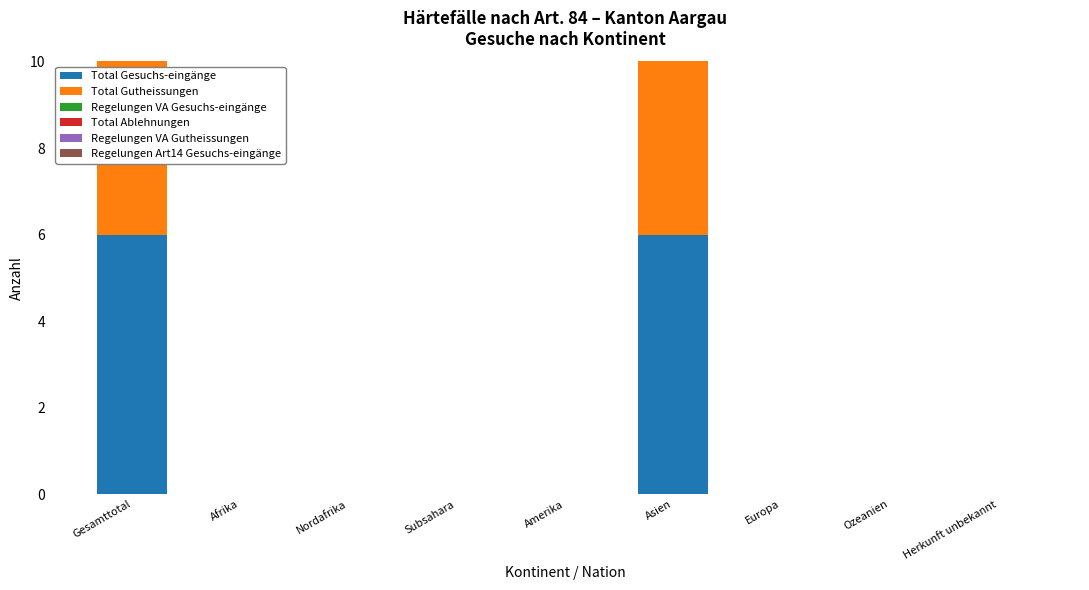

At which category does the chart reach its peak across all series?

Gesamttotal